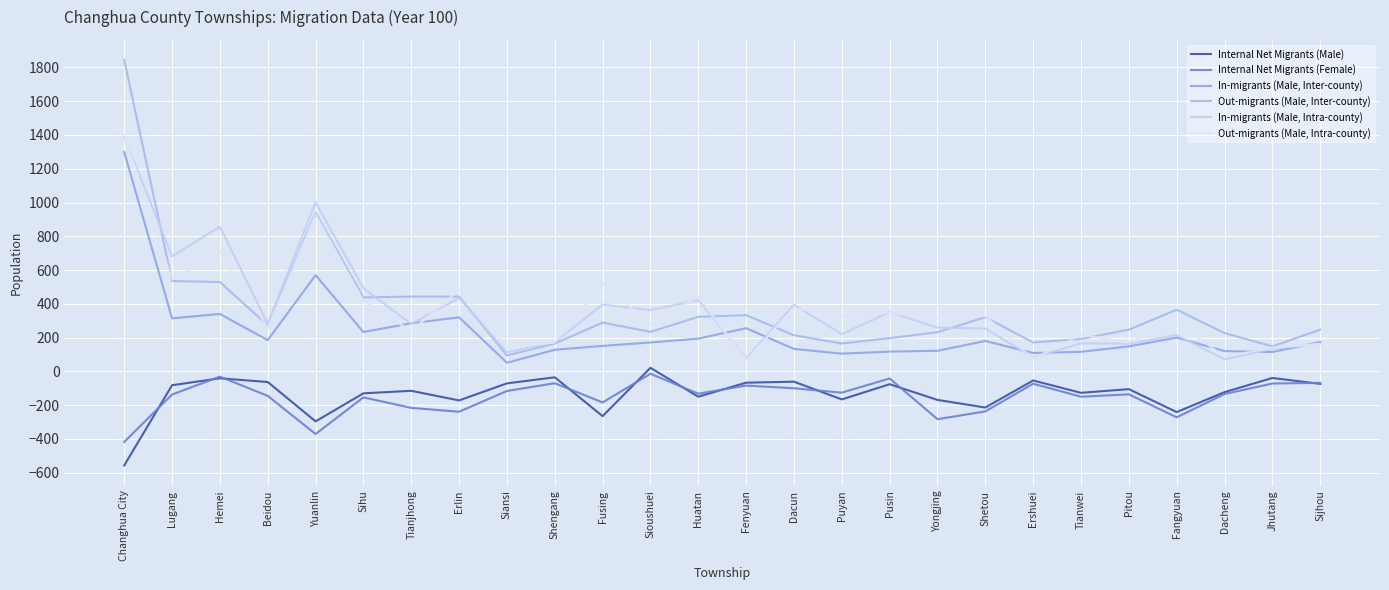

What is the spread (max minus min) of values at Hemei?

897